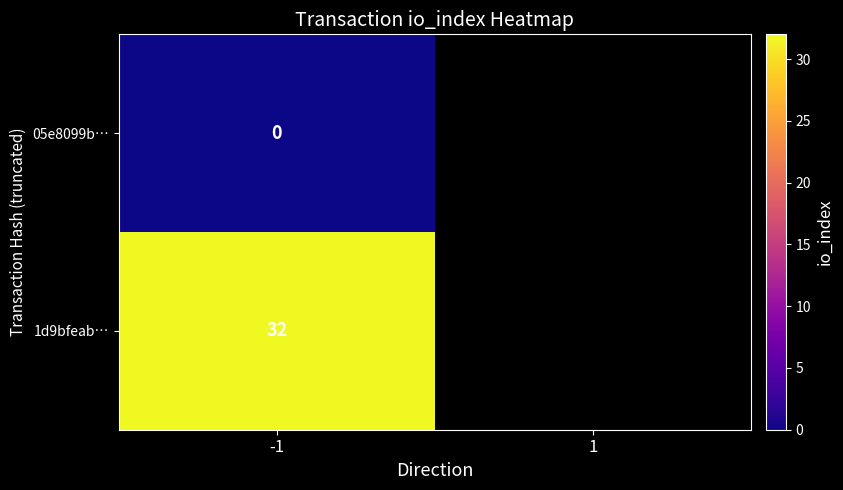

The value of 1d9bfeab… at -1 is 14.5. True or false?

False